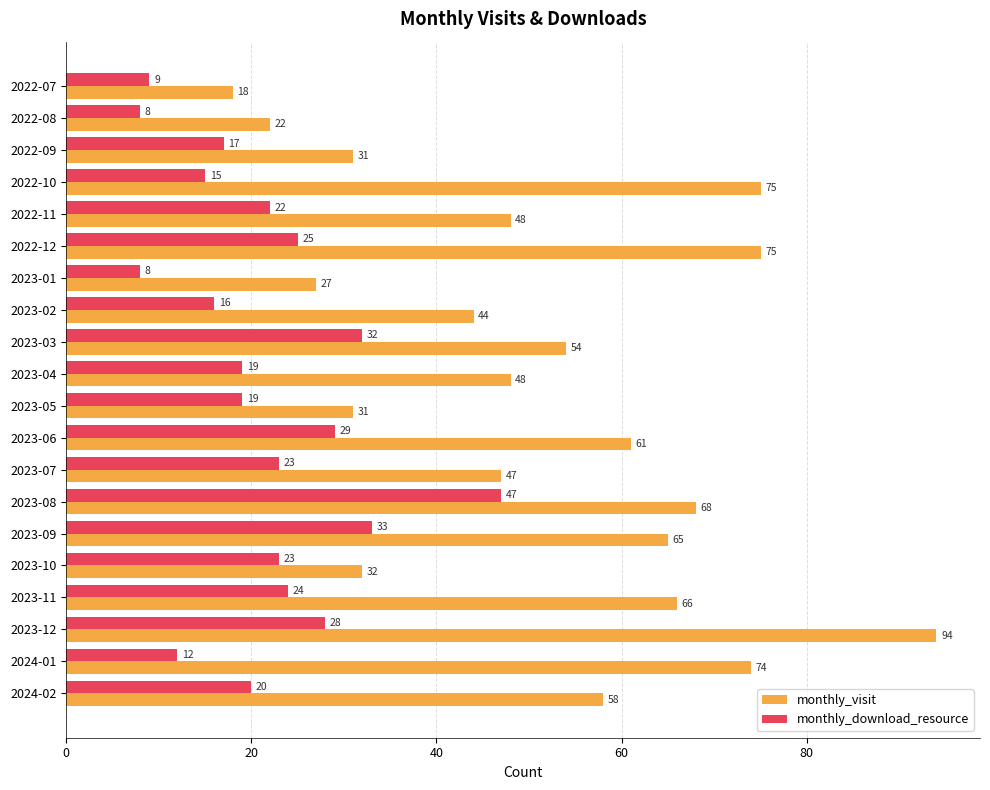

Which label corresponds to the largest value in the chart?

2023-12